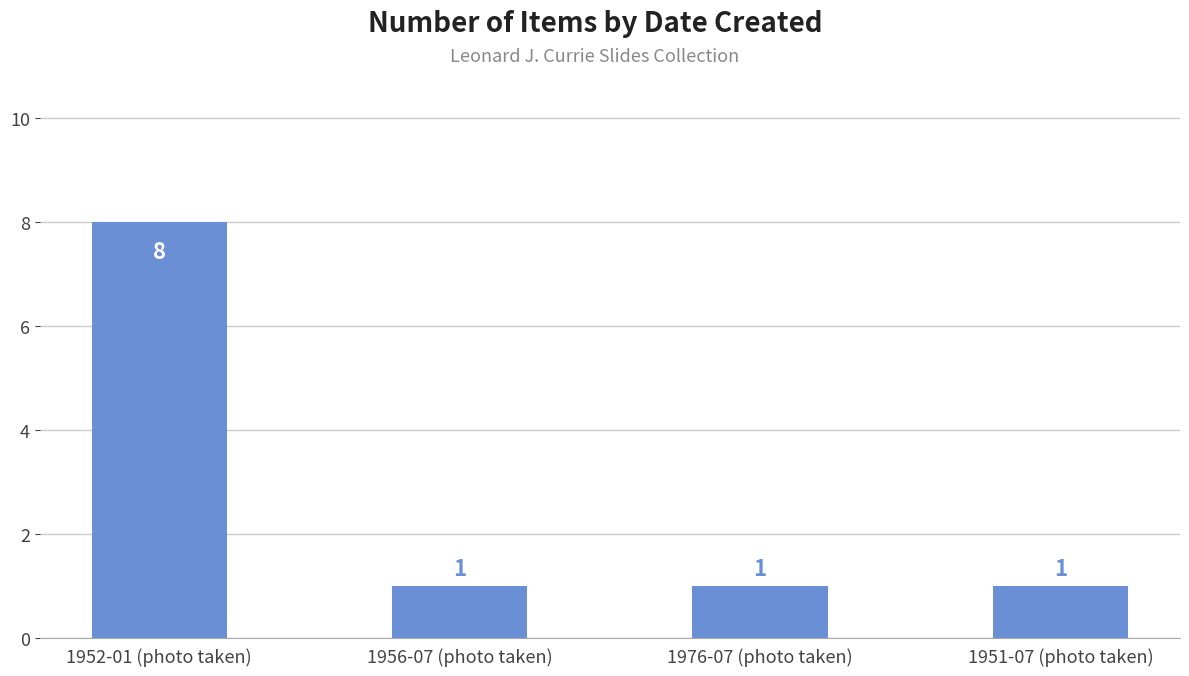

What is the greatest value displayed?

8